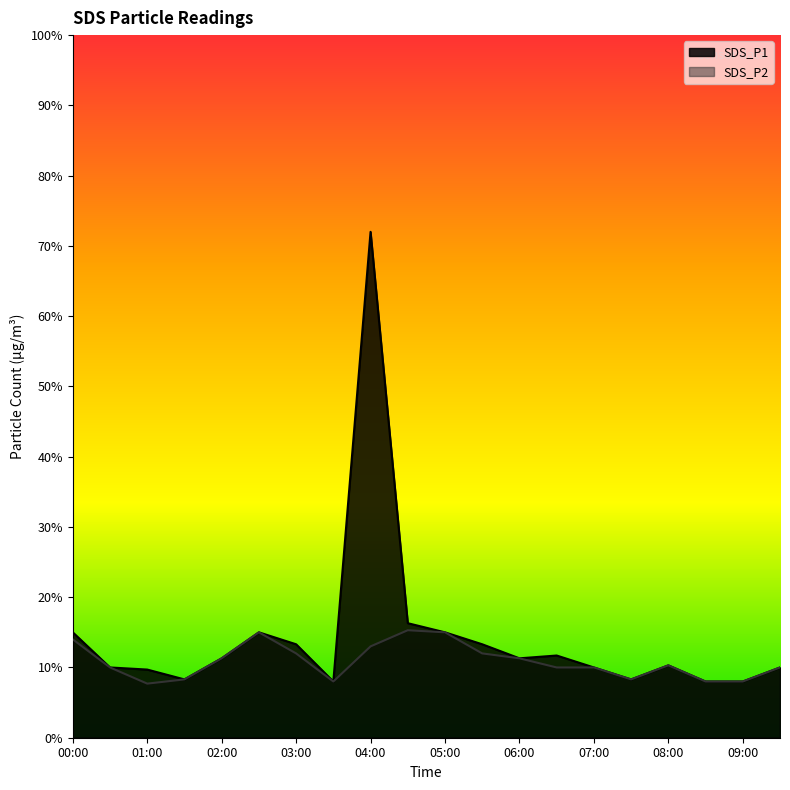

How many interior local valleys does the SDS_P1 series have?

4